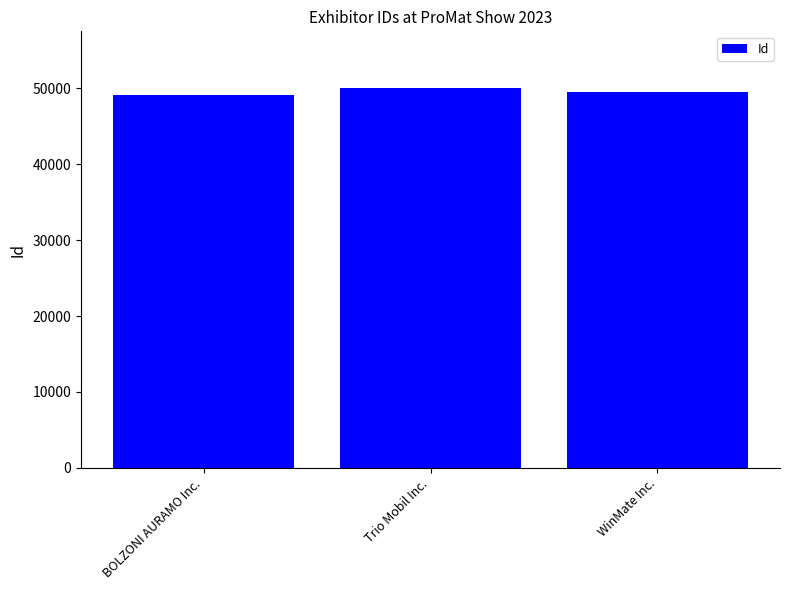

What is the difference between the maximum and minimum values?

827